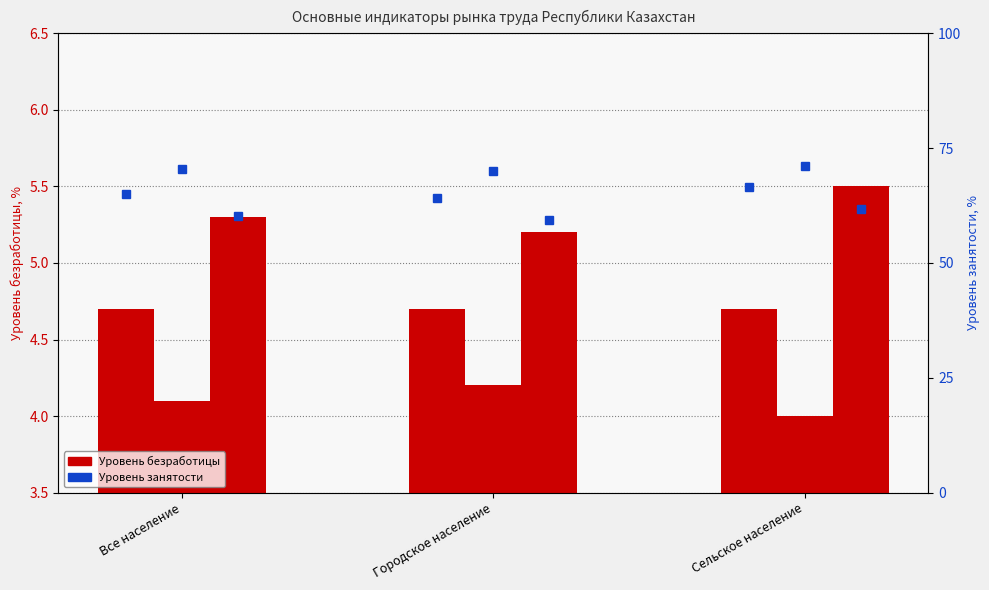

What is the difference between the Уровень безработицы (женщины) values at Городское население and Все население?

0.1